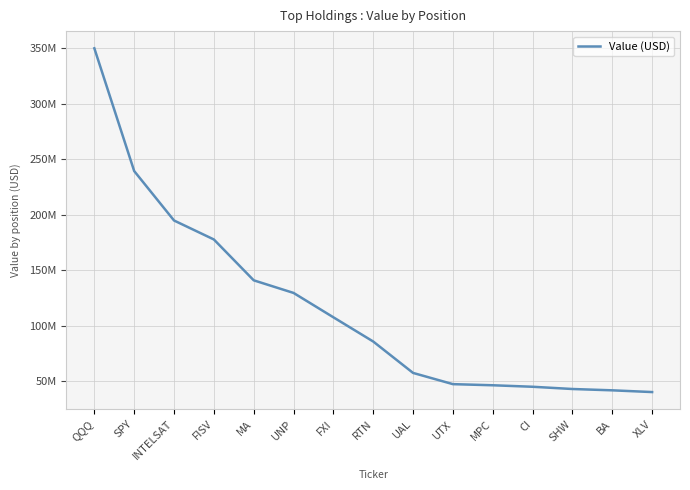

List the labels in order of value, smallest first.

XLV, BA, SHW, CI, MPC, UTX, UAL, RTN, FXI, UNP, MA, FISV, INTELSAT, SPY, QQQ